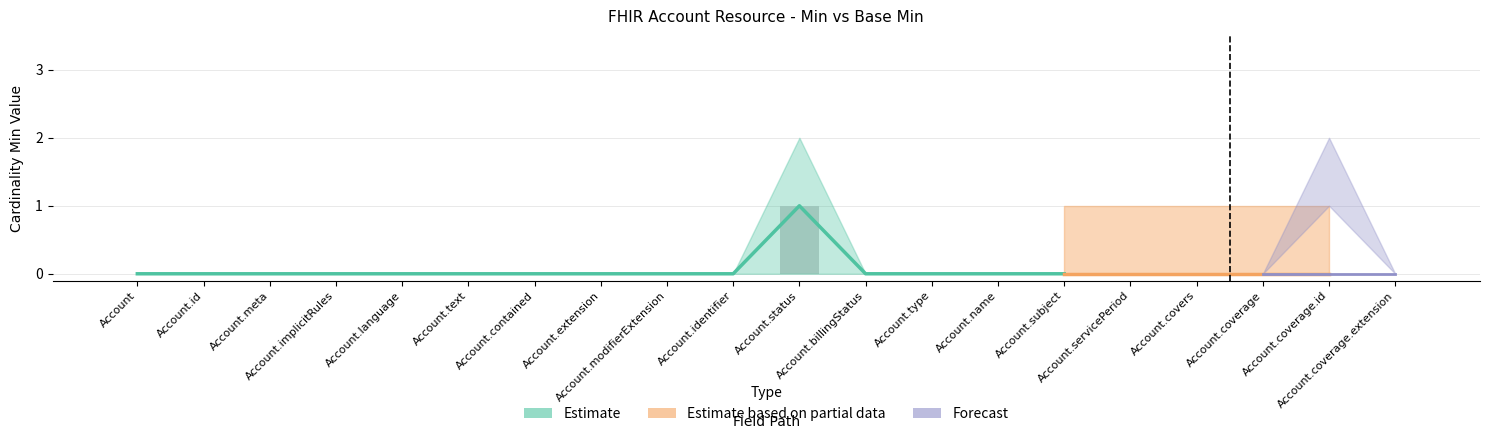

Count the values in the range 0 to 1.

20